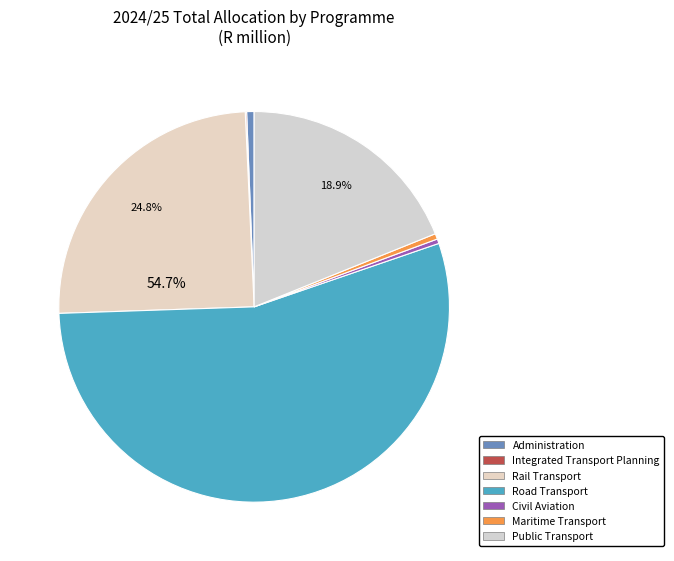

How many segments does this pie chart have?

7